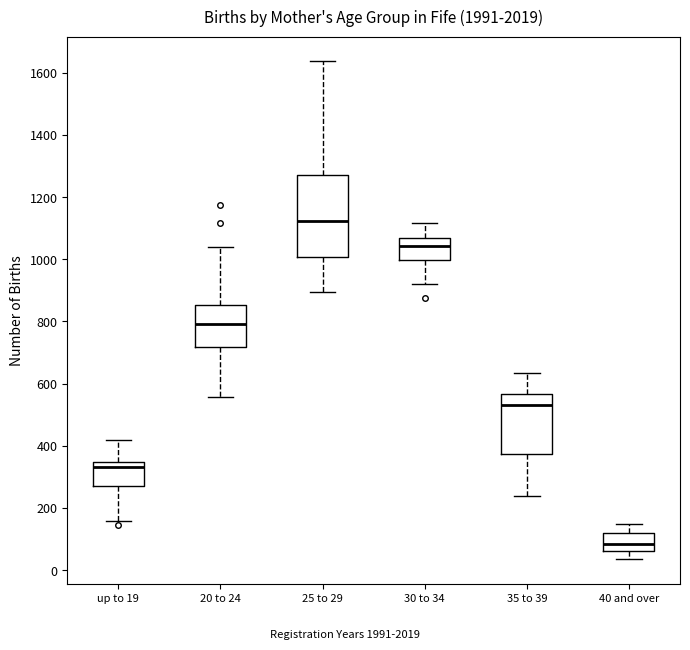

Where does the median line of the box for 35 to 39 sit on the y-axis? The values are not printed on the chart, so give them approximately, as read against the axis.

540